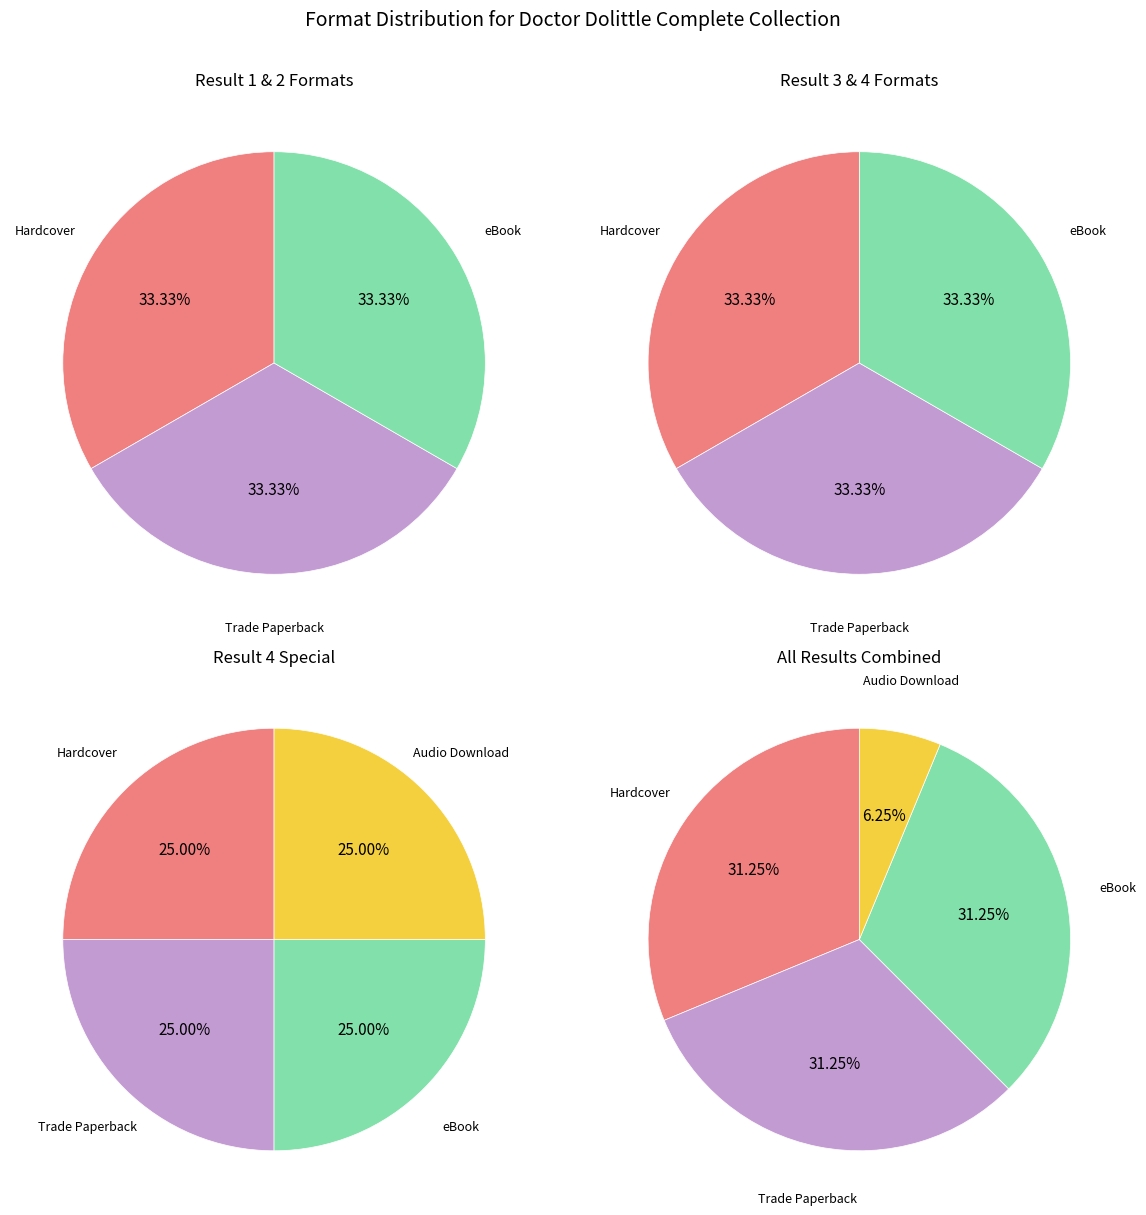

True or false: Audio Download accounts for 17% of the total.

False